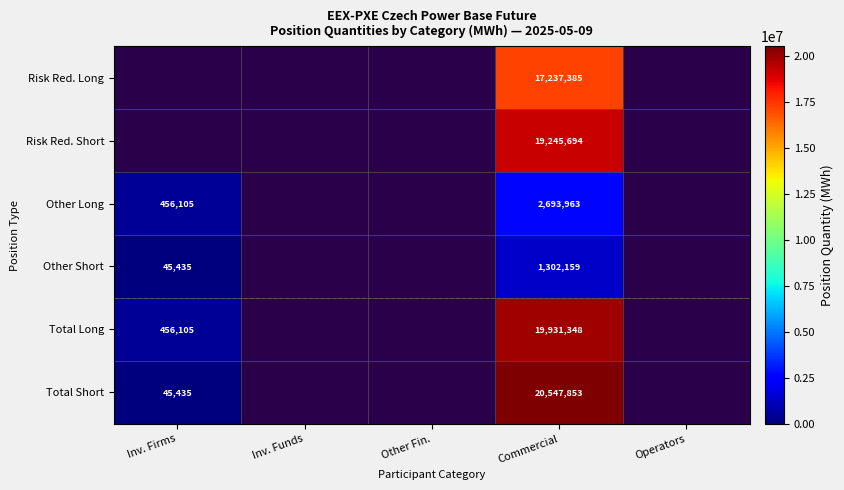

How many categories are shown in the chart?

5